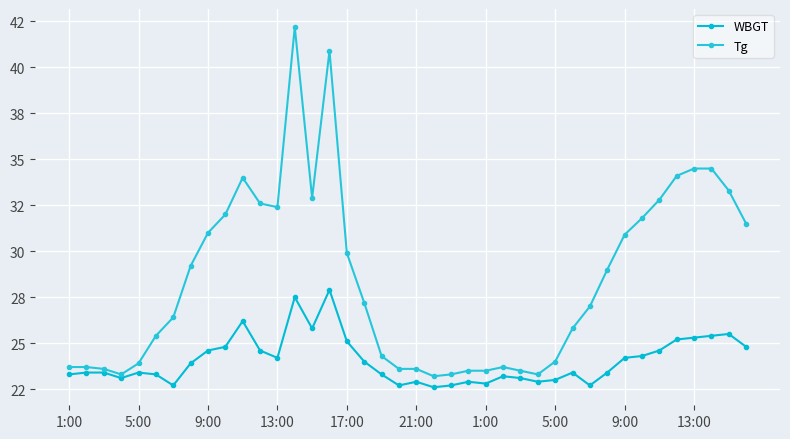

At how many categories does at least one series exceed 32?

11